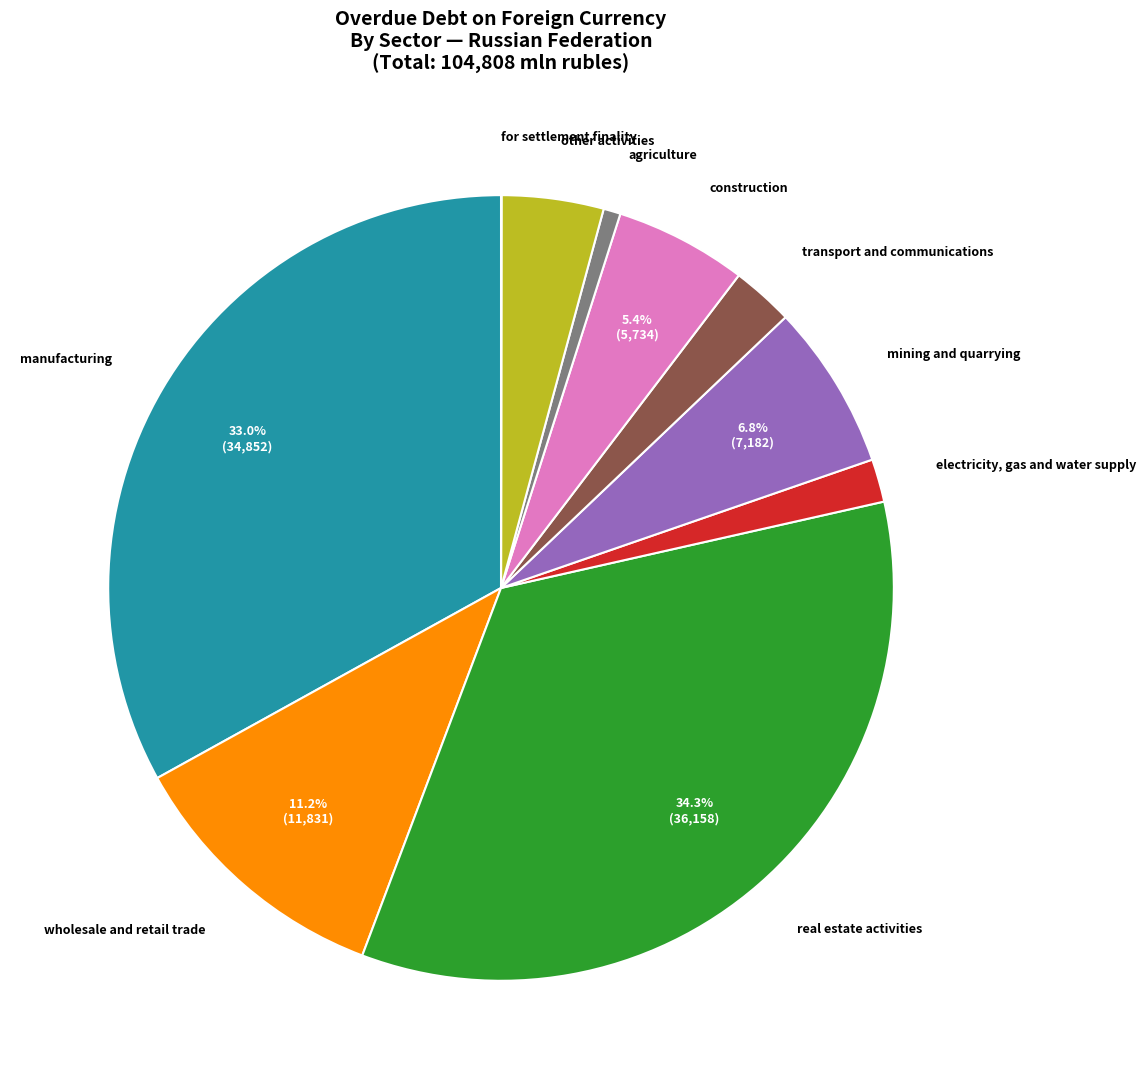

Does any single category account for the majority?

No